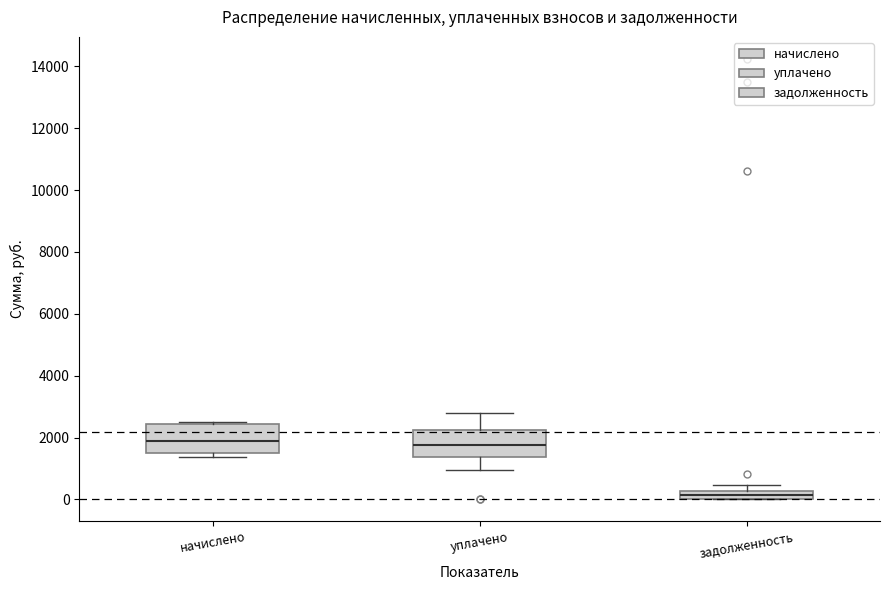

Where is the lower edge of the box for задолженность on the y-axis? The values are not printed on the chart, so give them approximately, as read against the axis.

0